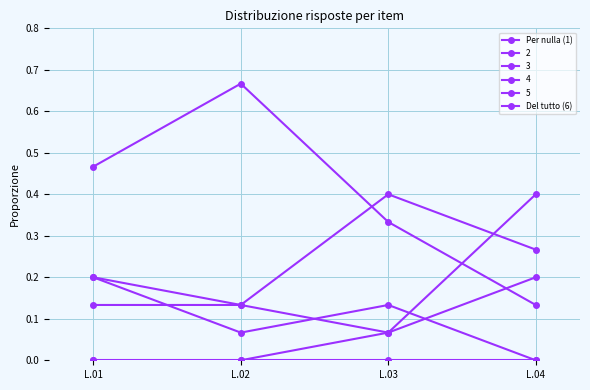

Which series changed the most between L.03 and L.04?

Per nulla (1)